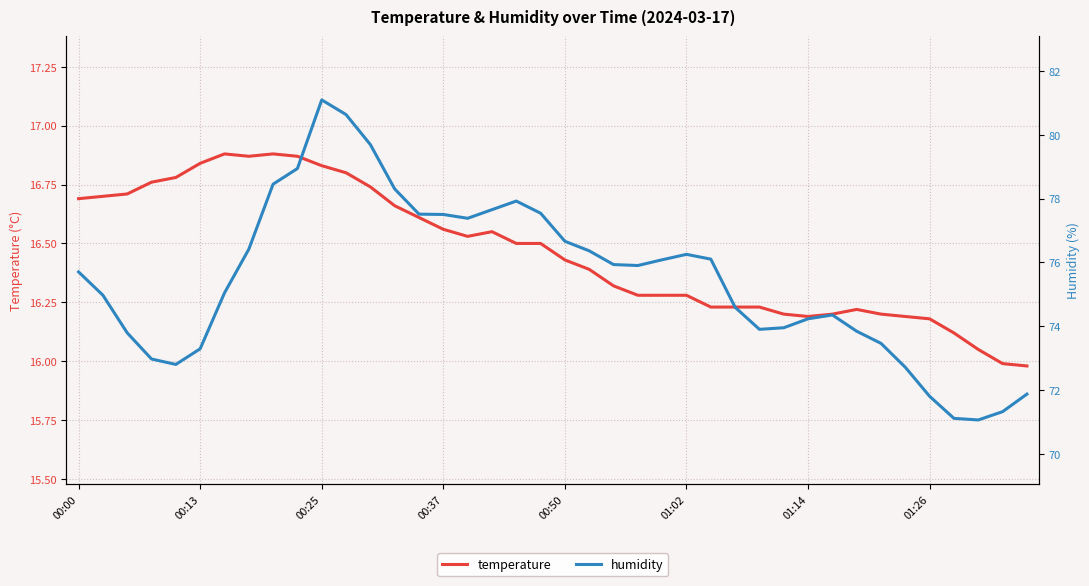

How many interior local valleys does the humidity series have?

5